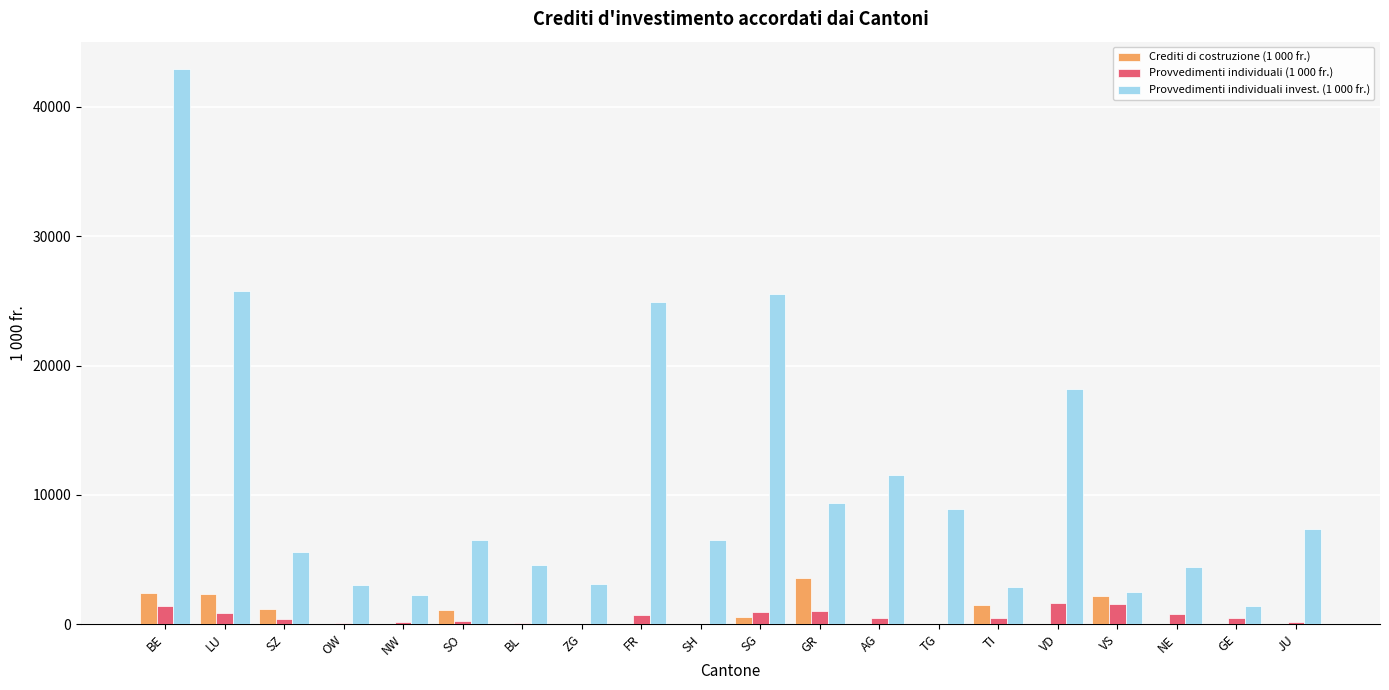

Are the bars grouped side by side (vs. stacked)?

Yes